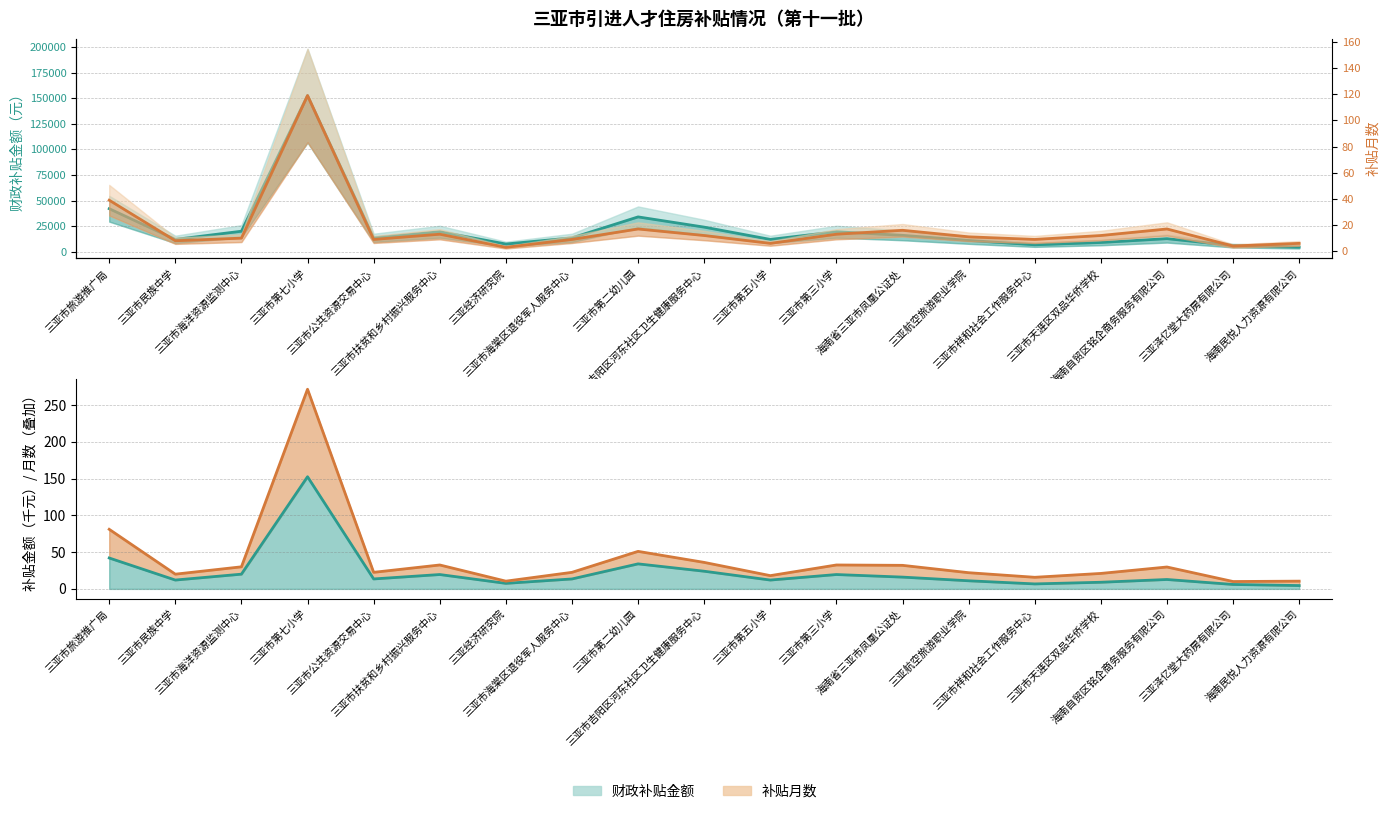

How many lines are shown in the chart?

2